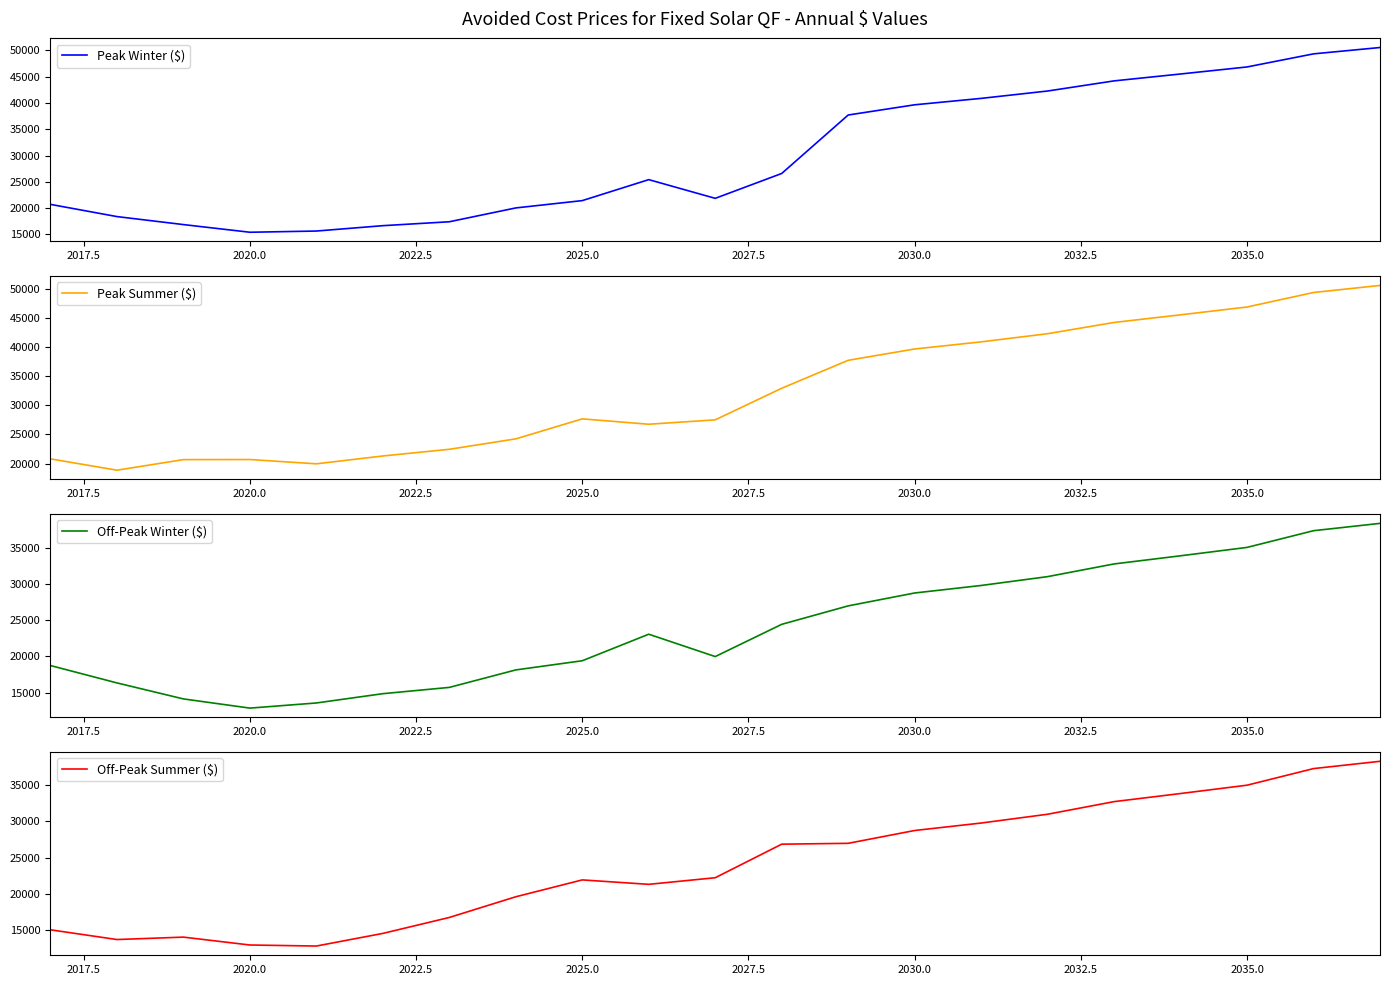

True or false: Off-Peak Winter ($) has more than 2 points higher than both neighbors.

False